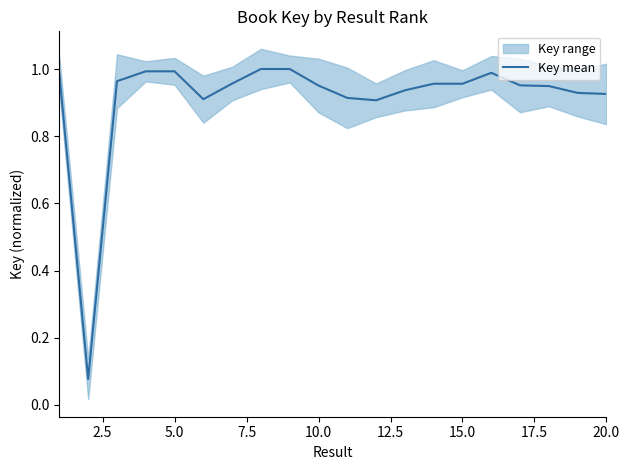

What is the value of the 5th point from the left?

1.0